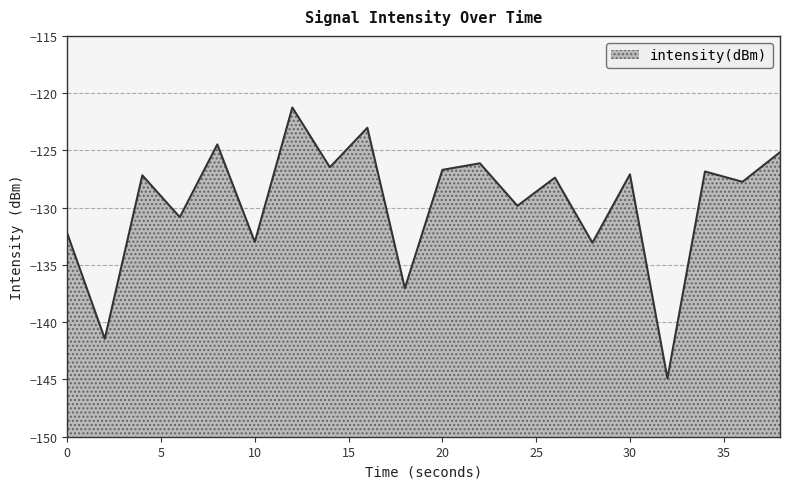

Reading left to right, extract all data points from this chart.

0=-132.3	2=-141.5	4=-127.2	6=-130.8	8=-124.5	10=-133.0	12=-121.3	14=-126.5	16=-123.0	18=-137.0	20=-126.7	22=-126.1	24=-129.8	26=-127.4	28=-133.1	30=-127.1	32=-144.9	34=-126.8	36=-127.7	38=-125.2